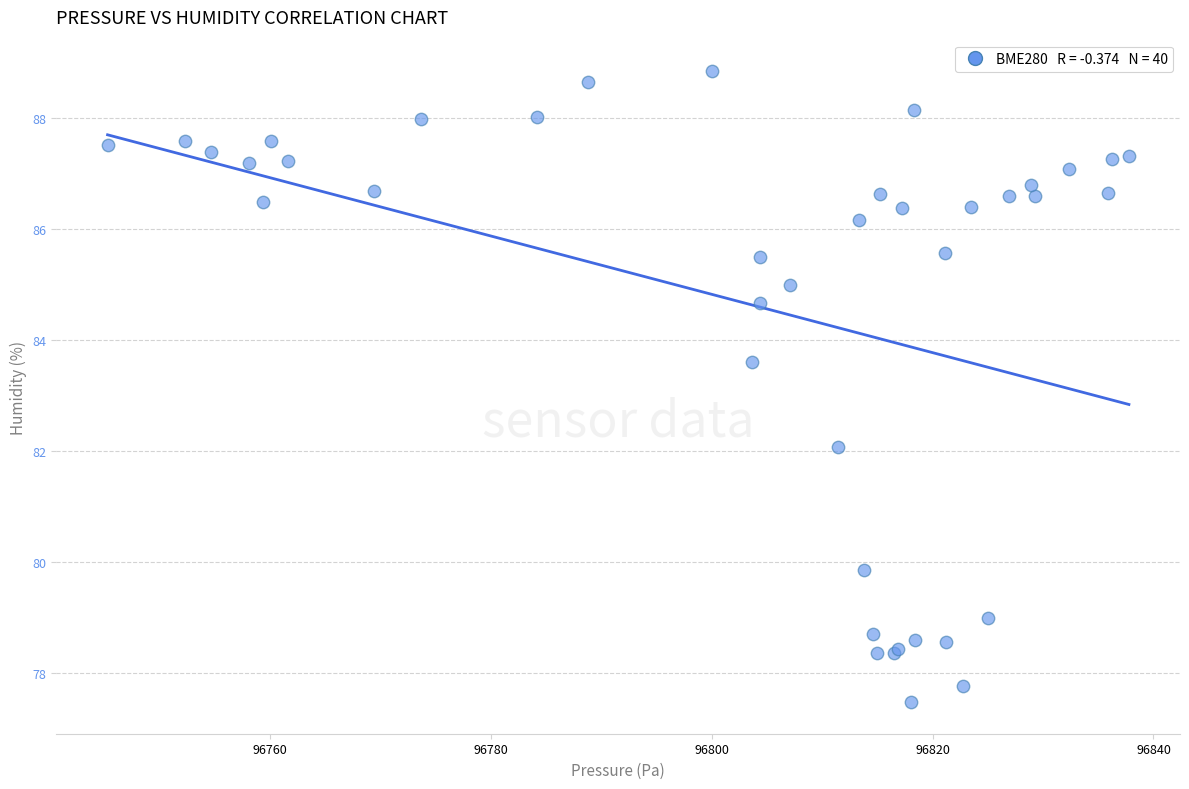

What Y value in the scatter plot is closest to 83?

83.6